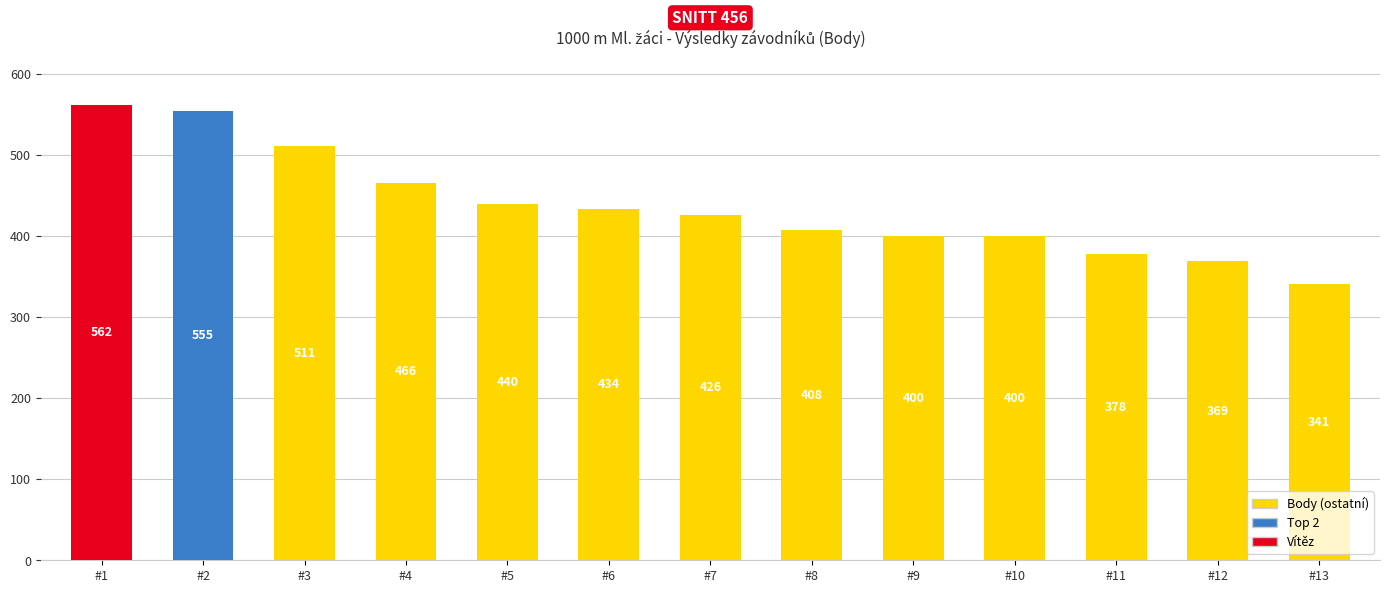

The value at #12 is 369. True or false?

True